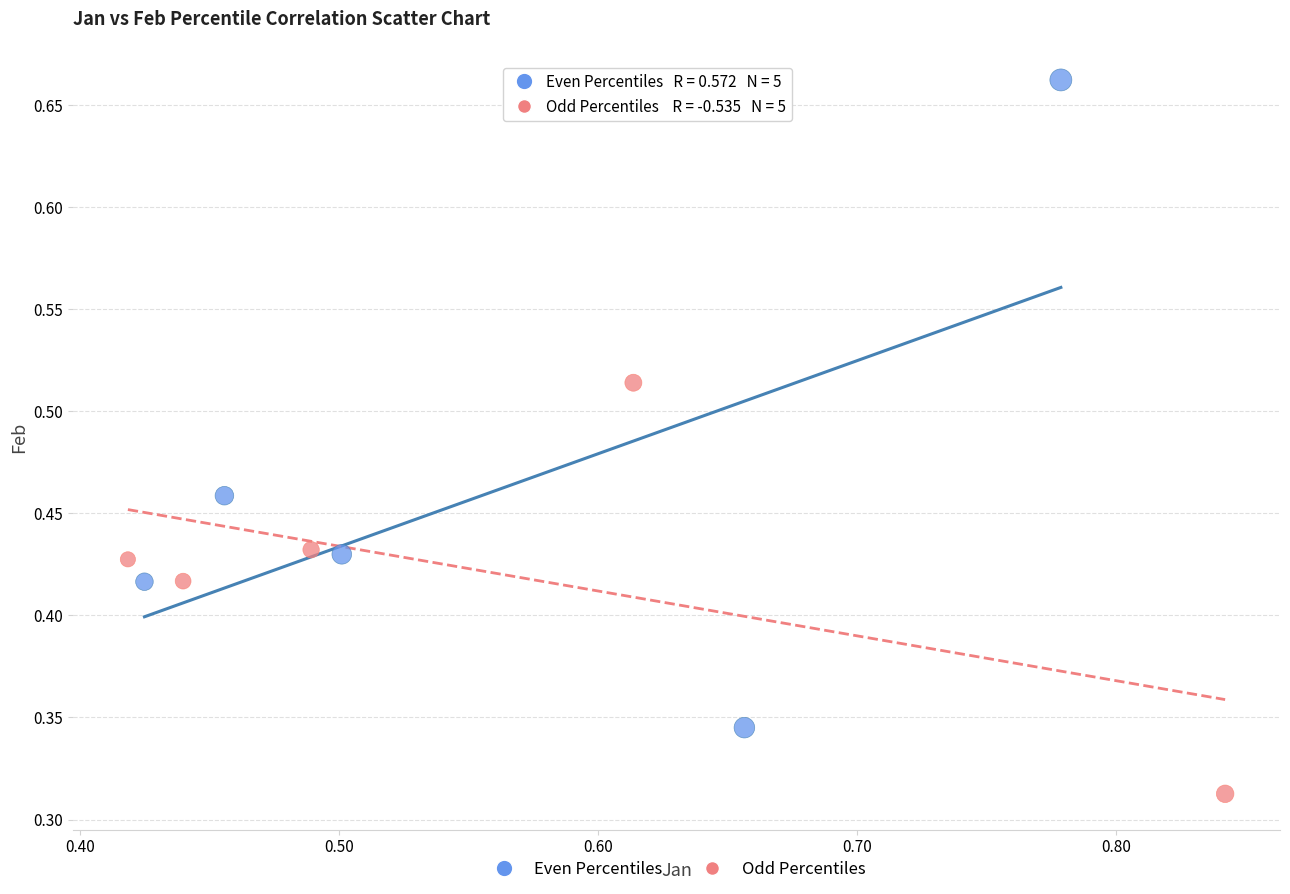

Which series contains the highest Y value?

Even Percentiles